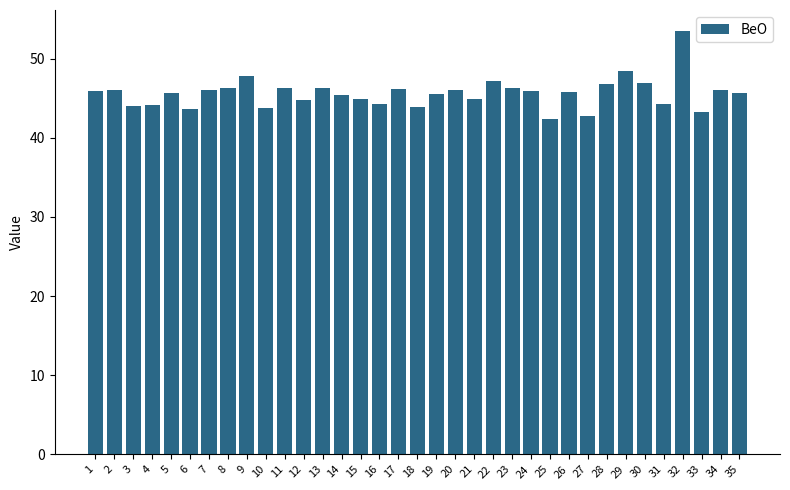

Is it true that the value at 27 is 42.8?

True